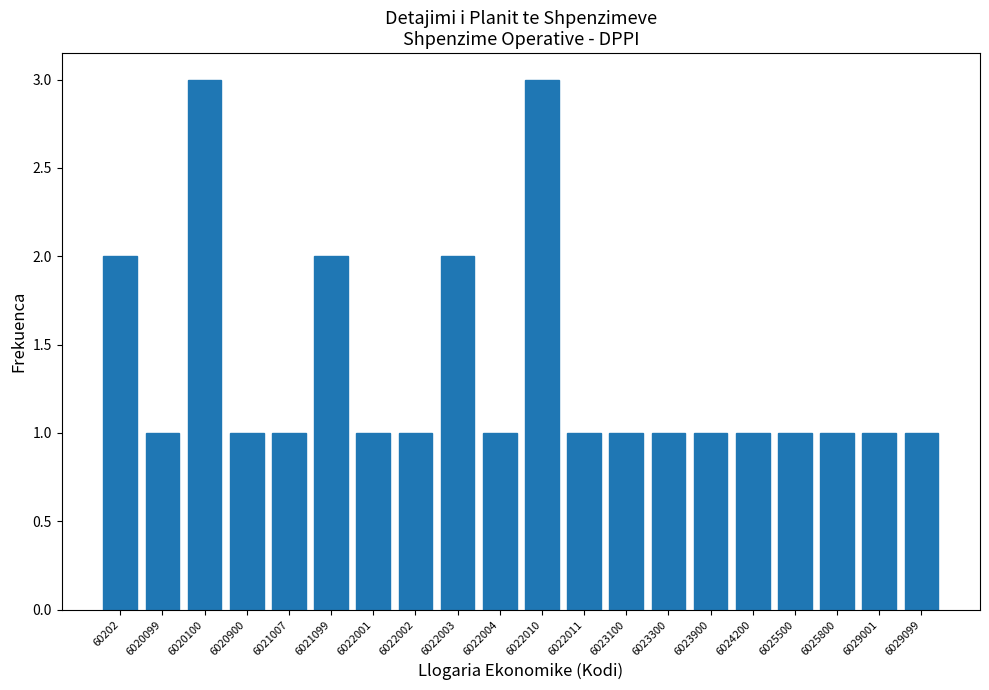

Reading left to right, list all the values displayed in this chart.

2	1	3	1	1	2	1	1	2	1	3	1	1	1	1	1	1	1	1	1